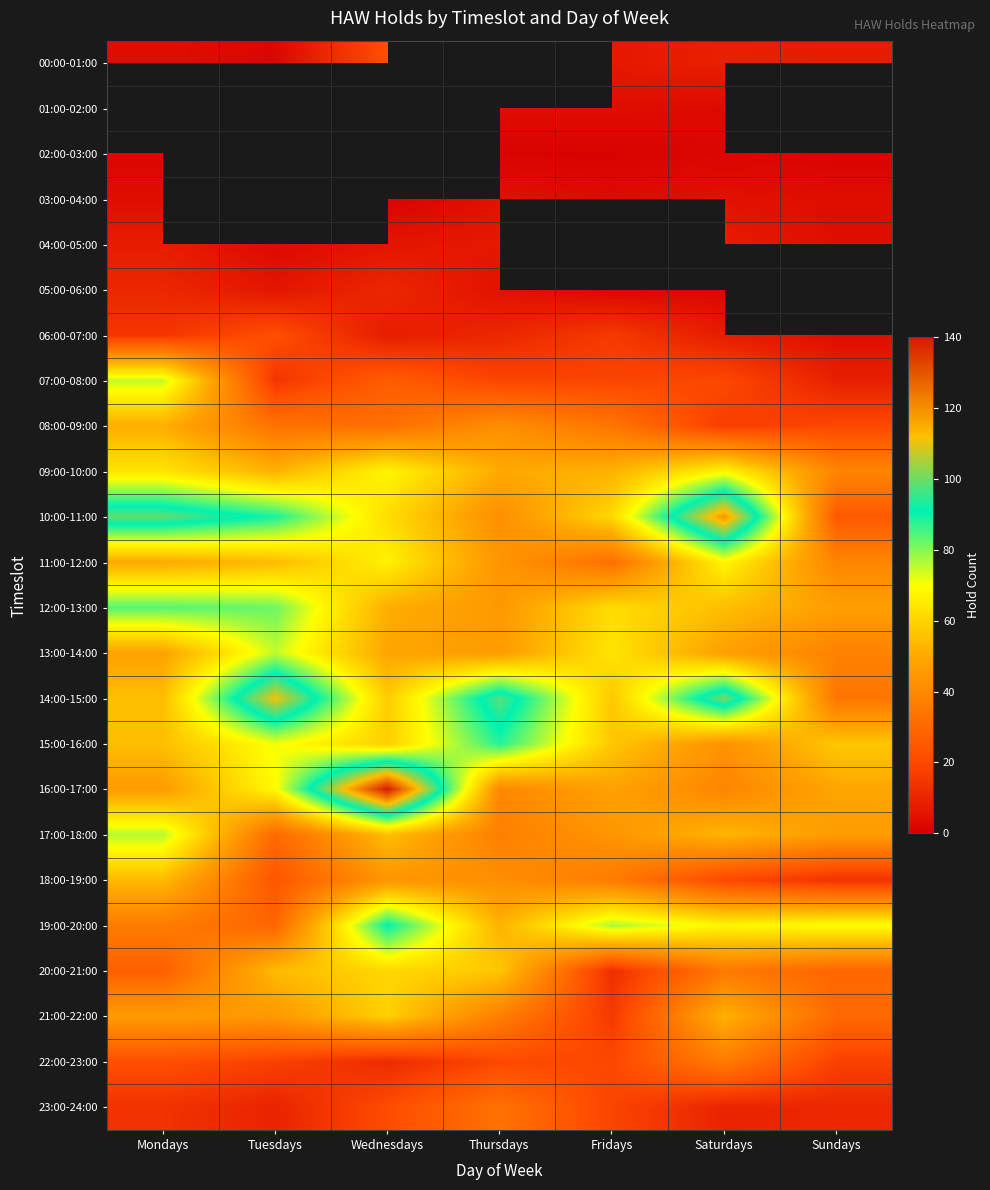

Rank the series at Thursdays from highest to lowest value.

00:00-01:00, 14:00-15:00, 15:00-16:00, 20:00-21:00, 19:00-20:00, 09:00-10:00, 13:00-14:00, 12:00-13:00, 11:00-12:00, 08:00-09:00, 10:00-11:00, 18:00-19:00, 16:00-17:00, 17:00-18:00, 21:00-22:00, 23:00-24:00, 22:00-23:00, 07:00-08:00, 06:00-07:00, 04:00-05:00, 03:00-04:00, 05:00-06:00, 01:00-02:00, 02:00-03:00